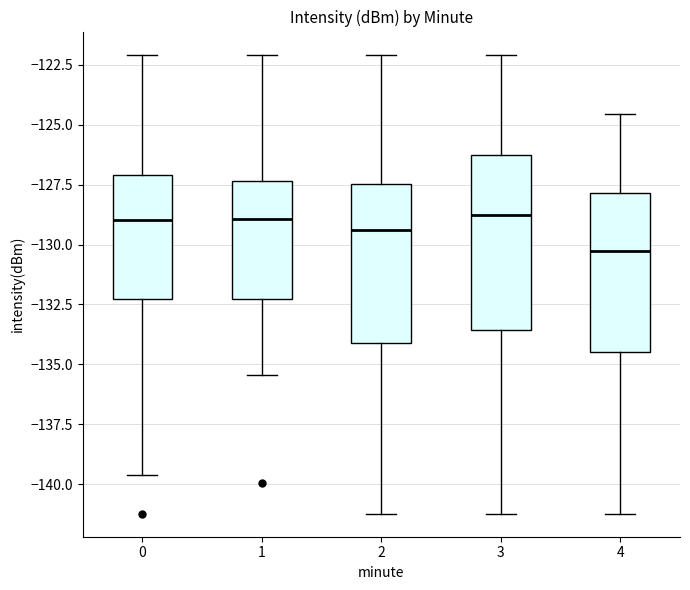

Where does the upper whisker of the box at x = 0 end on the y-axis? The values are not printed on the chart, so give them approximately, as read against the axis.

-122.0